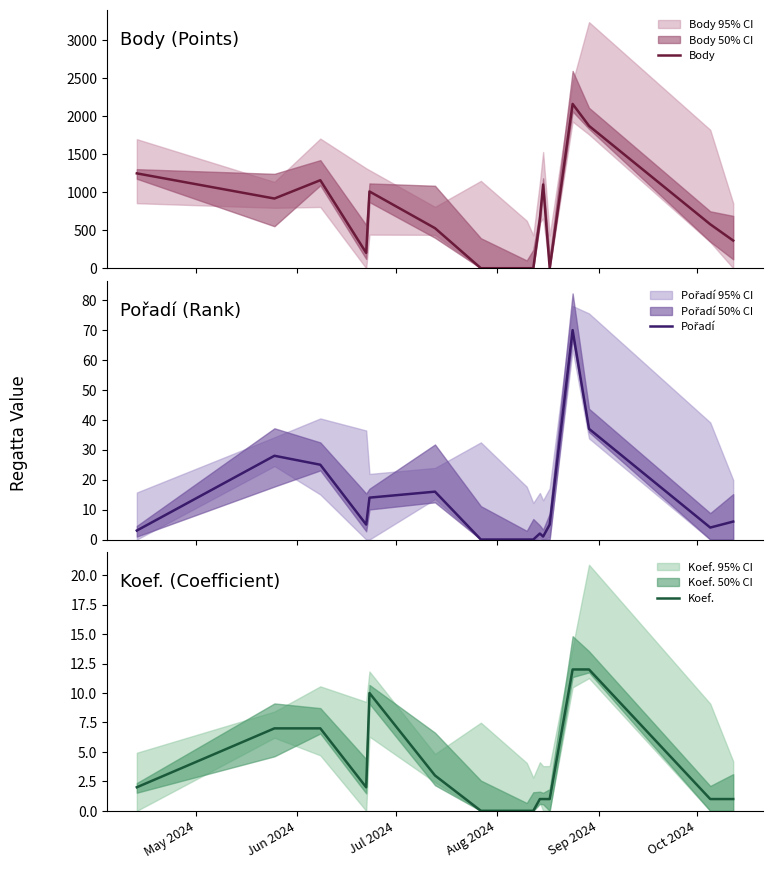

How many distinct data groups are displayed?

3